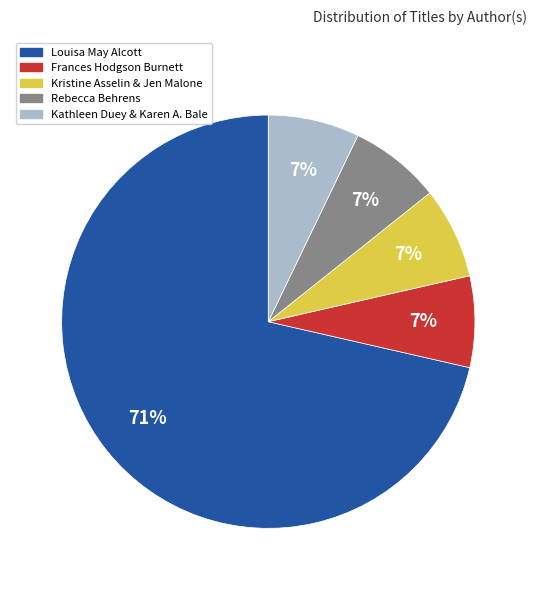

To the nearest percent, what is the average slice percentage?

20%